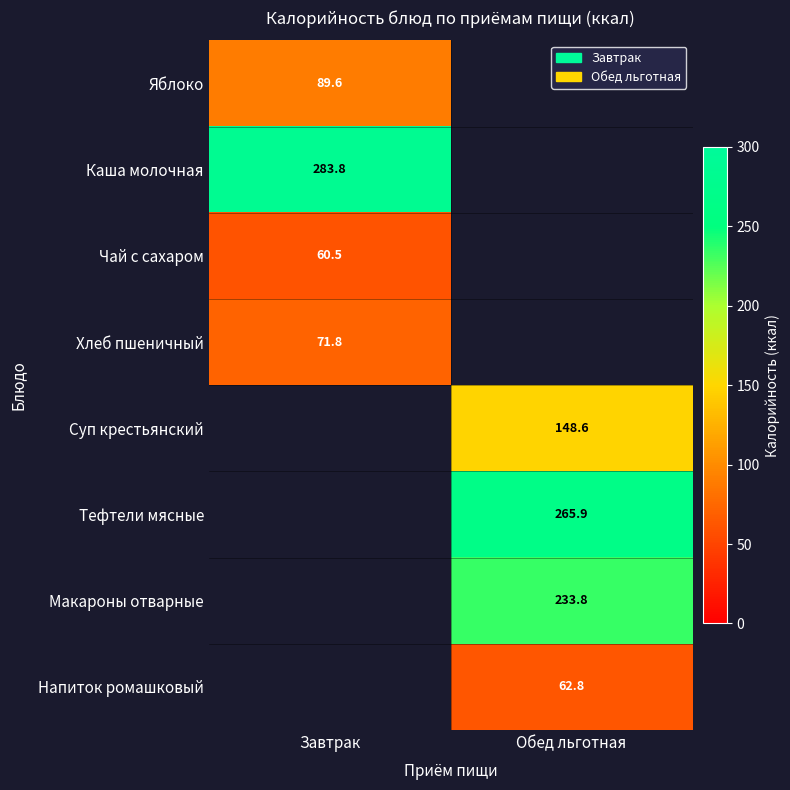

The Каша молочная series shows 95.2 at Завтрак. True or false?

False